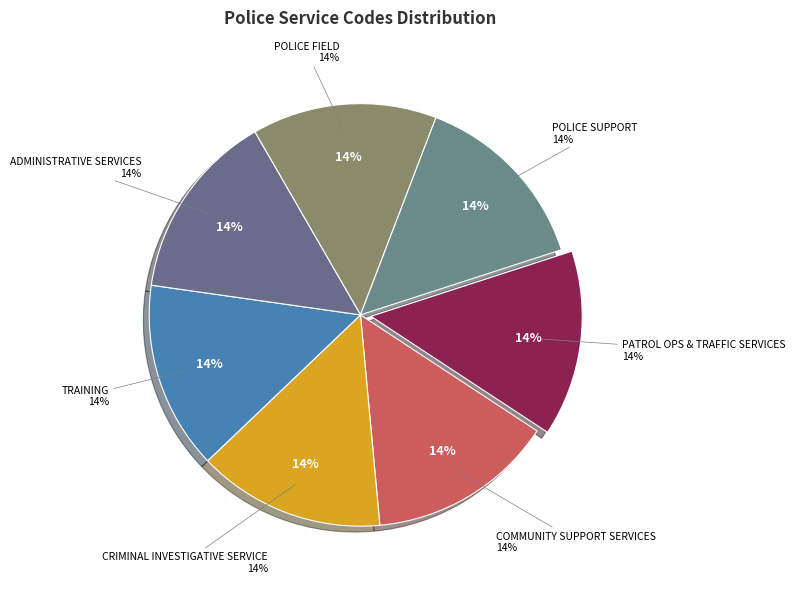

Which category has the smallest portion of the pie?

POLICE FIELD